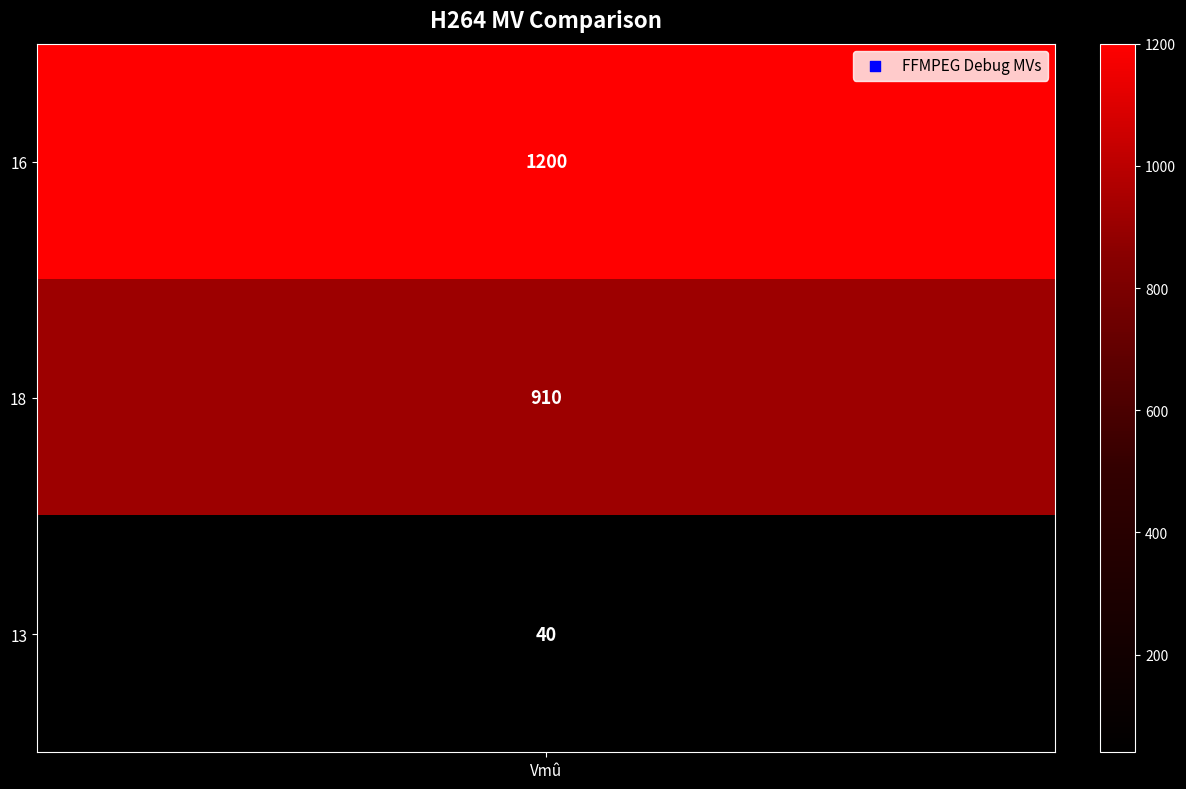

Reading left to right, extract all data points from this chart.

1200	910	40